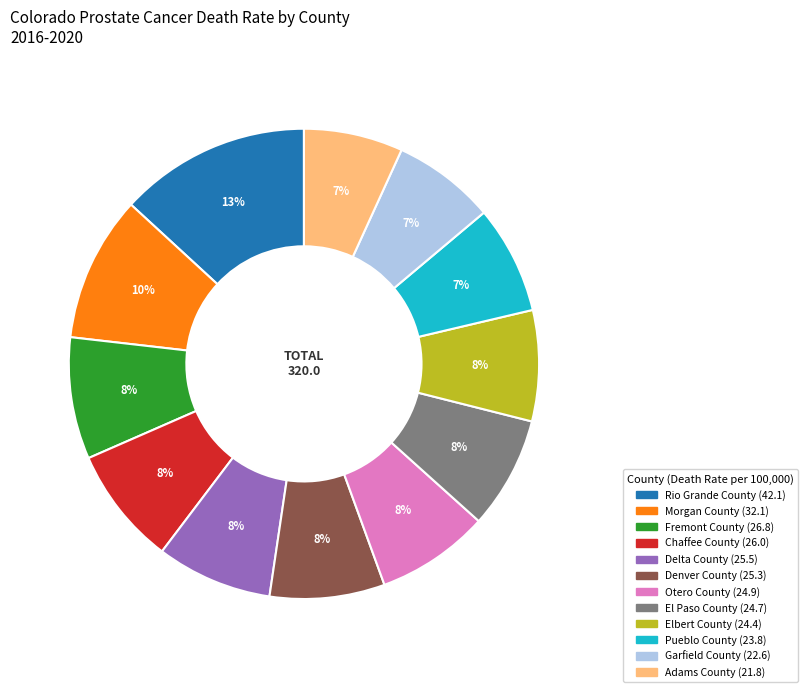

To the nearest percent, what is the difference between the Morgan County and Rio Grande County slice percentages?

3%